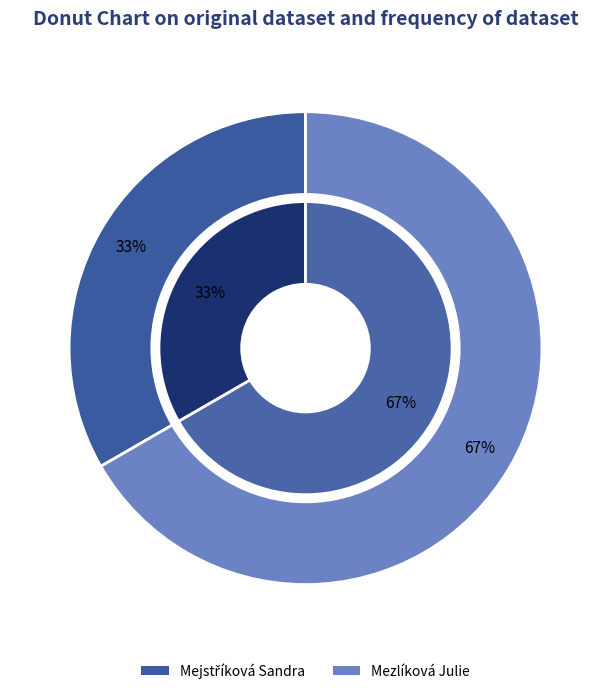

How many segments does this pie chart have?

2